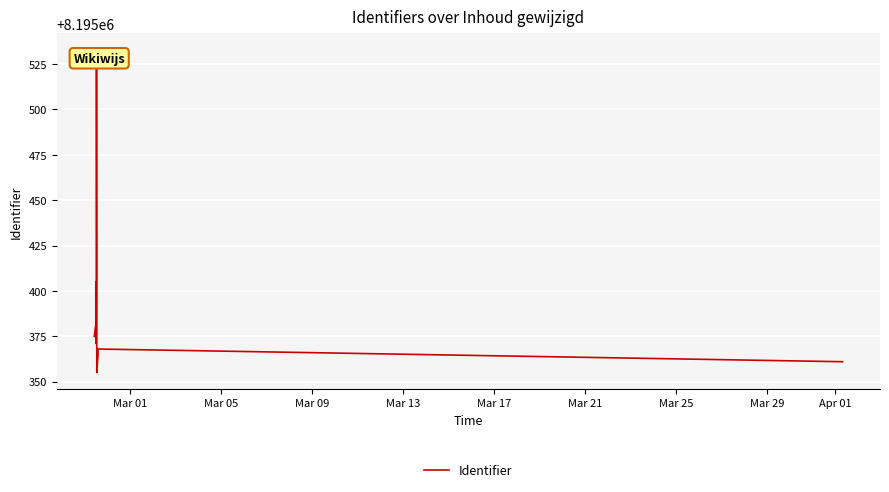

What is the maximum value shown in the chart?

8195533